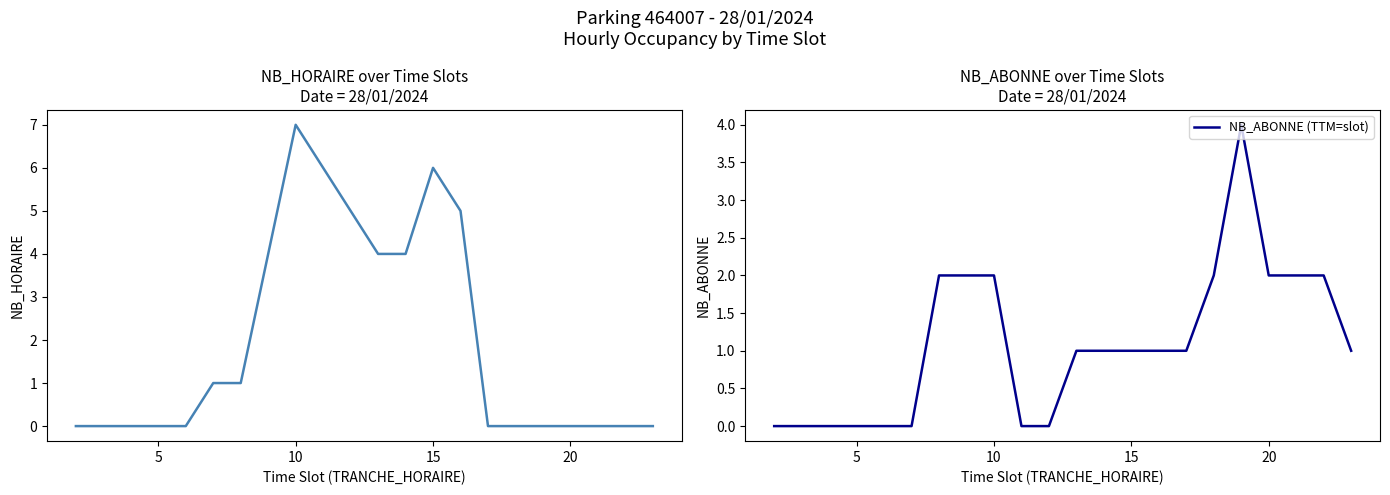

Is it true that NB_ABONNE (TTM=slot) equals 1 at 20?

False